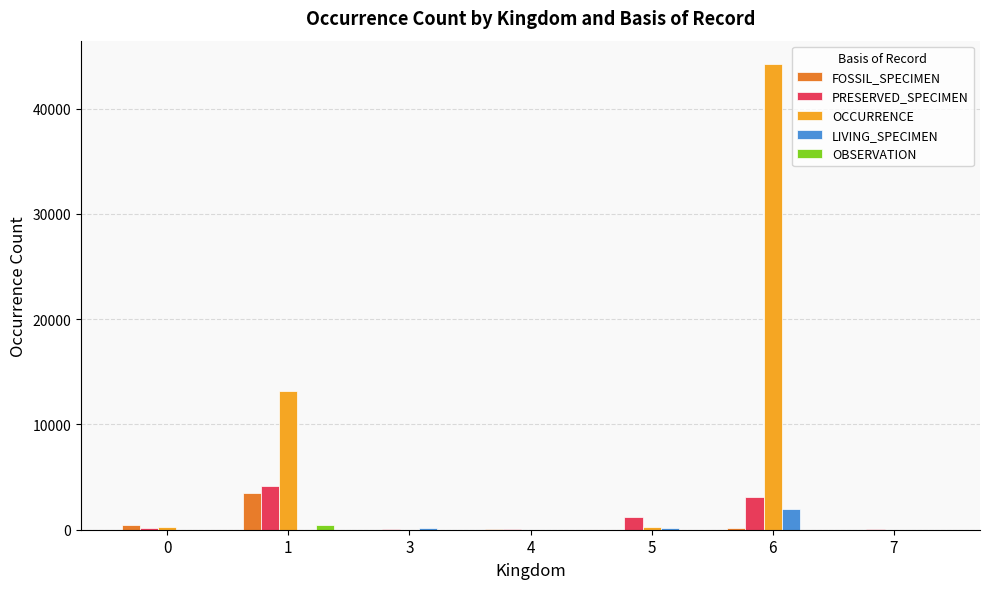

What is the sum of the PRESERVED_SPECIMEN values at 7 and 4?

94